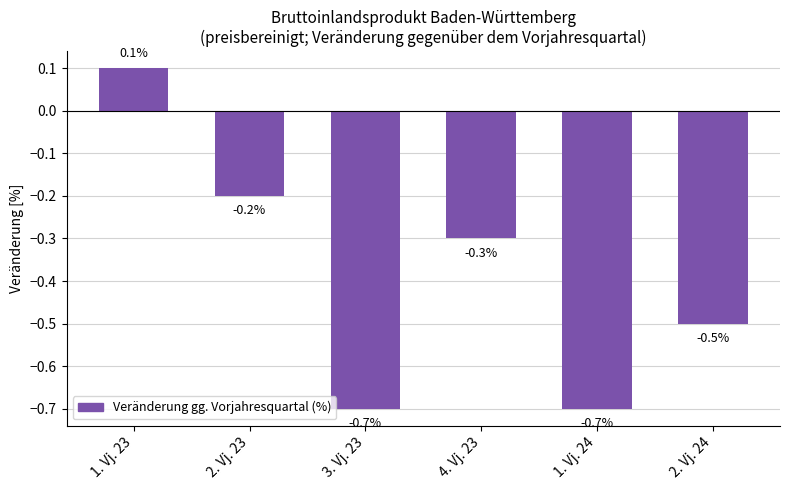

Reading right to left, transcribe all the data shown in this chart.

2. Vj. 24=-0.5	1. Vj. 24=-0.7	4. Vj. 23=-0.3	3. Vj. 23=-0.7	2. Vj. 23=-0.2	1. Vj. 23=0.1